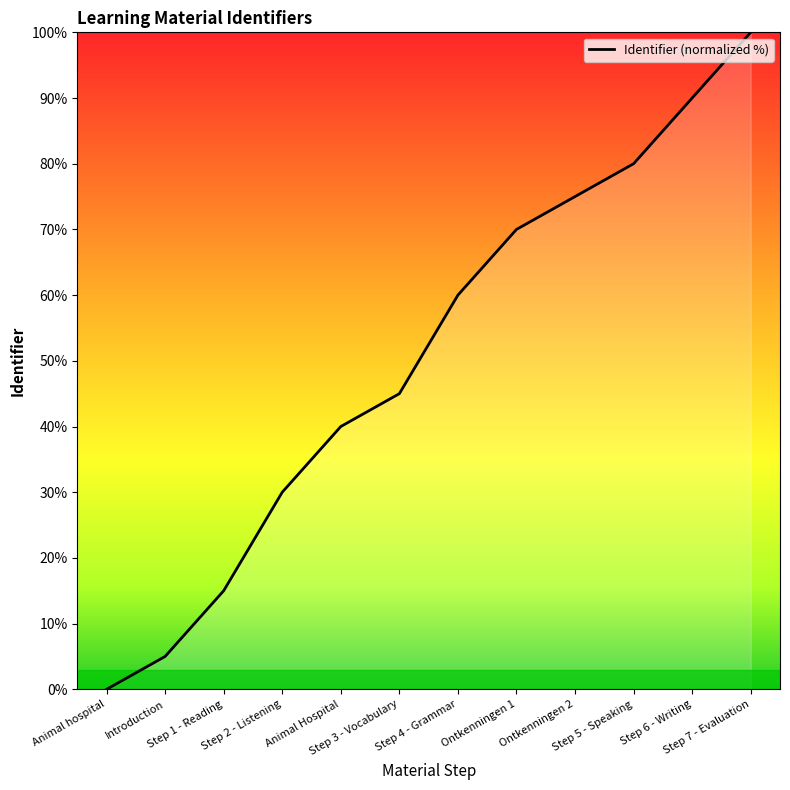

The value at Step 6 - Writing is 90. True or false?

True